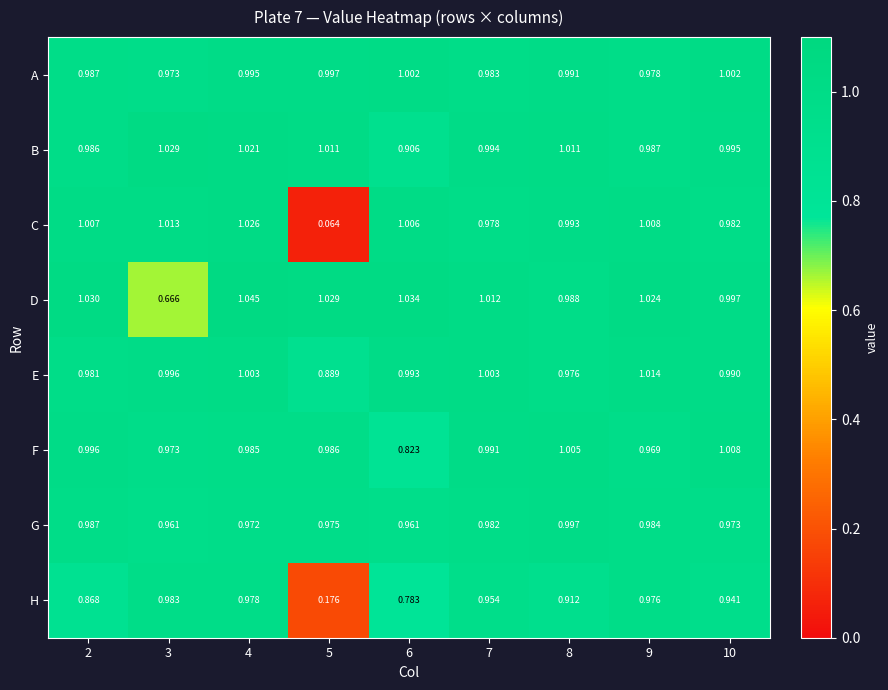

Which series changed the most between 2 and 4?

H